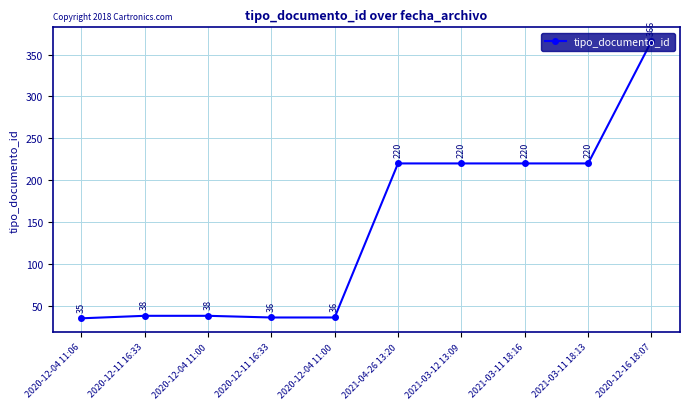

Does the chart display data point markers on the line(s)?

Yes